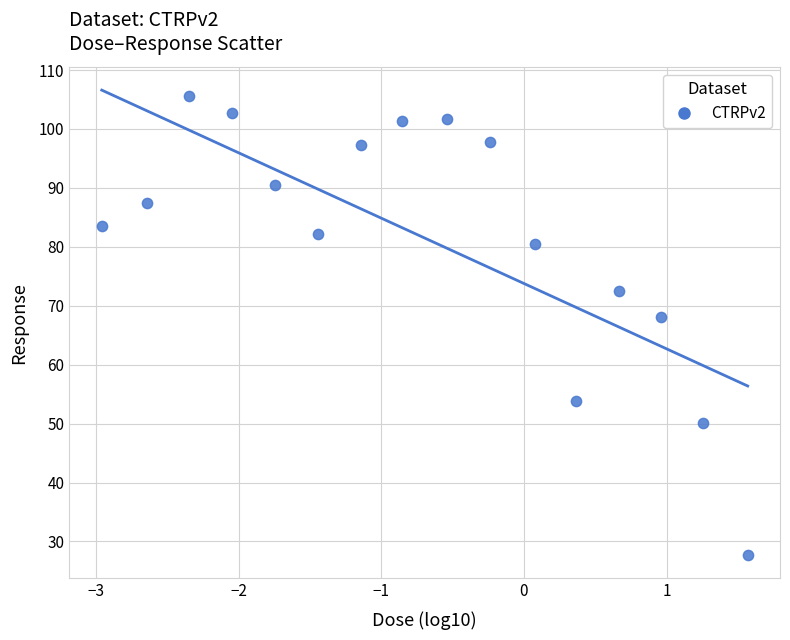

What is the range of Y values (max minus min)?

77.9